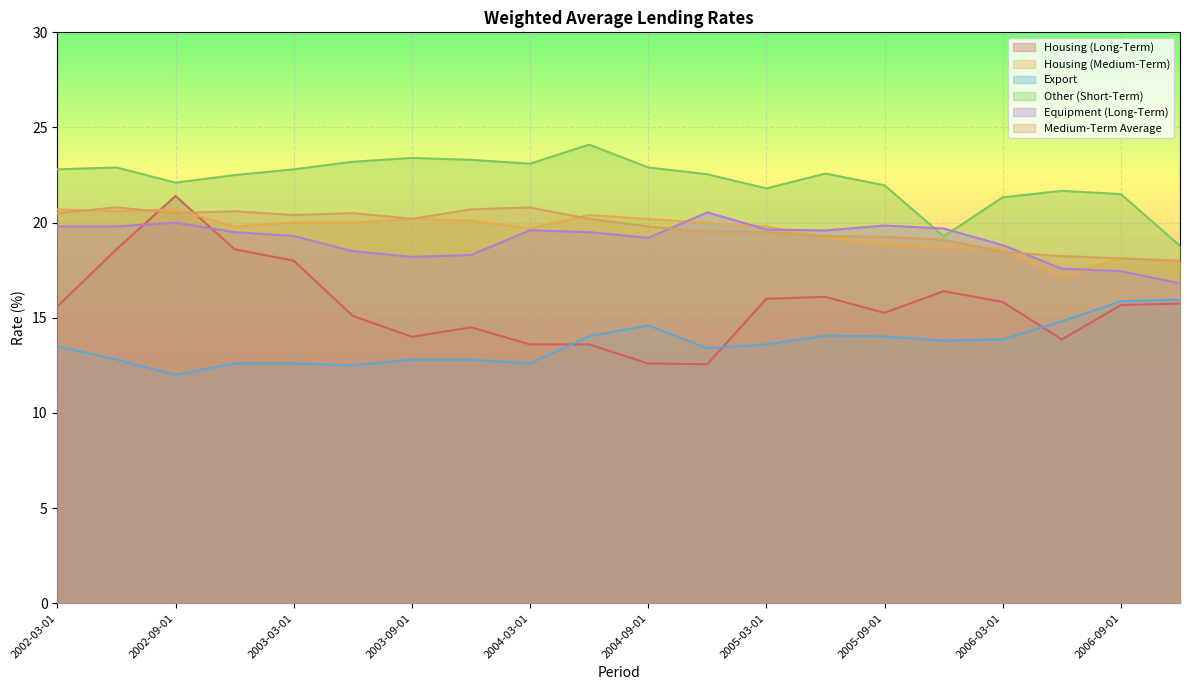

Where do Housing (Long-Term) and Equipment (Long-Term) first cross each other?

2002-06-01 and 2002-09-01